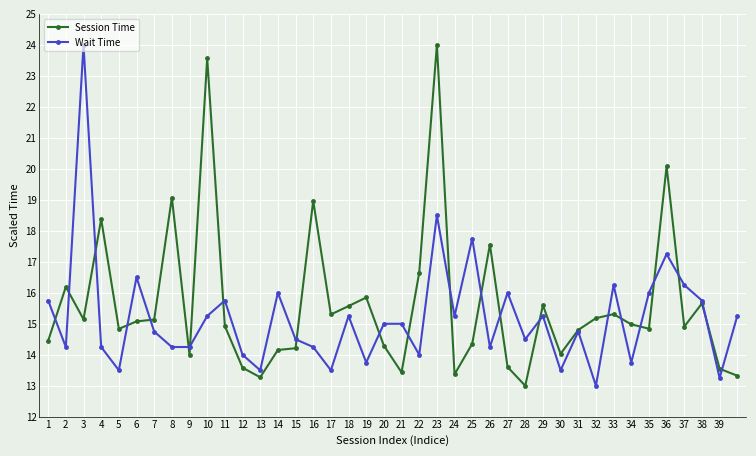

True or false: Session Time has more than 1 points higher than both neighbors.

True